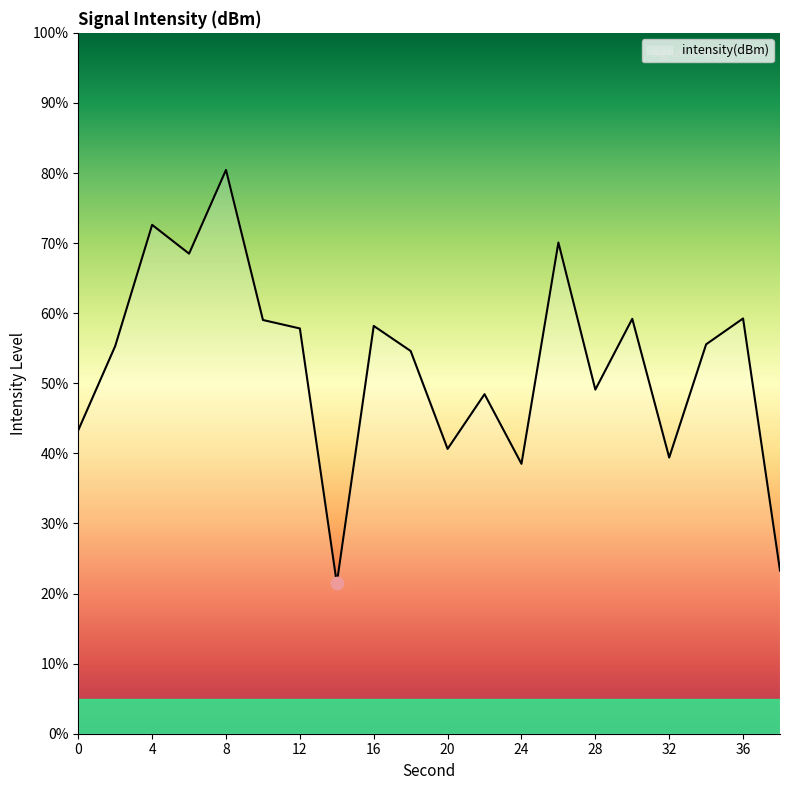

What is the smallest value displayed?

21.5